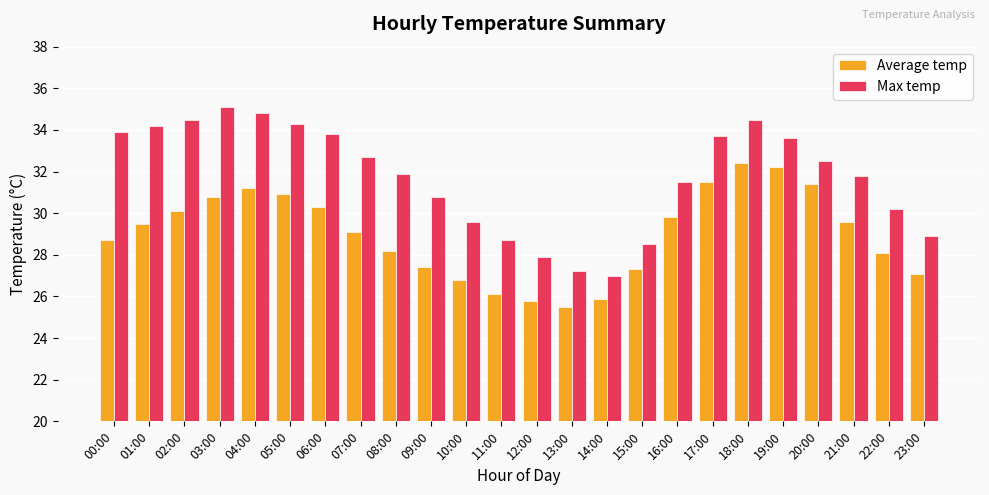

How many bars are there in each group?

2